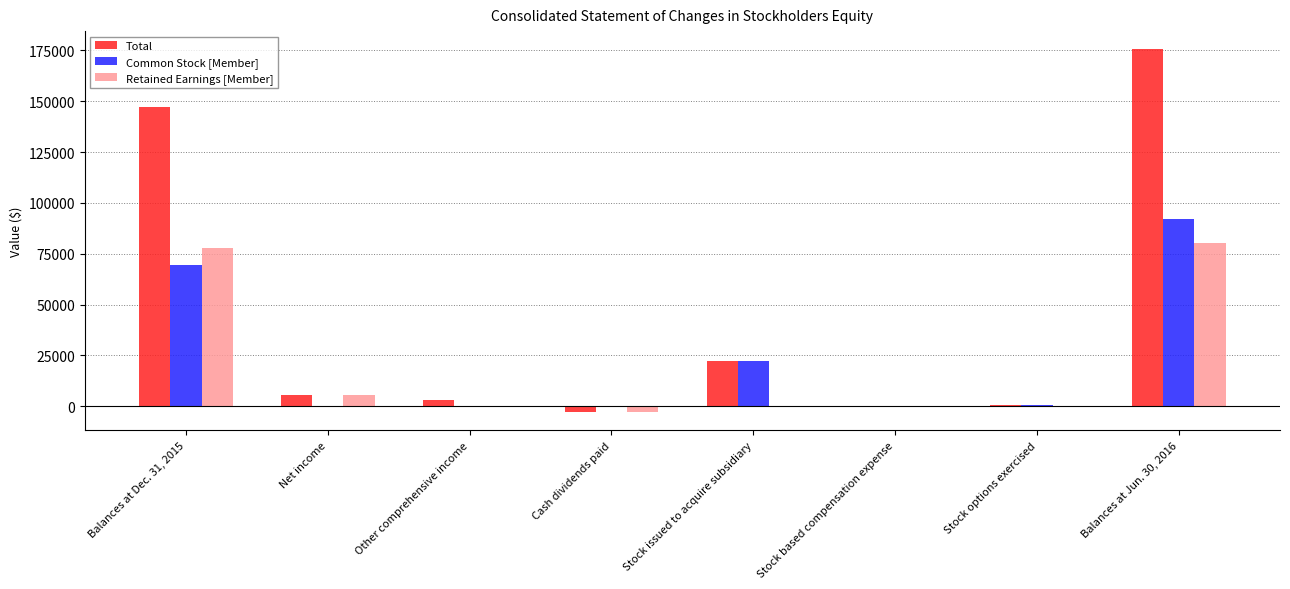

What is the difference between the Common Stock [Member] values at Stock based compensation expense and Balances at Jun. 30, 2016?

91880